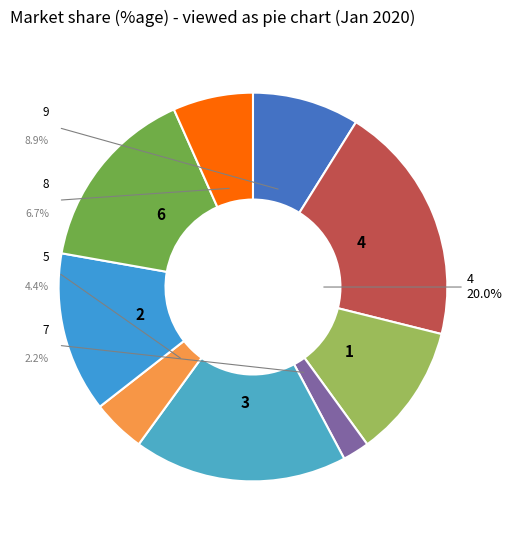

Between 7 and 5, which is larger?

5